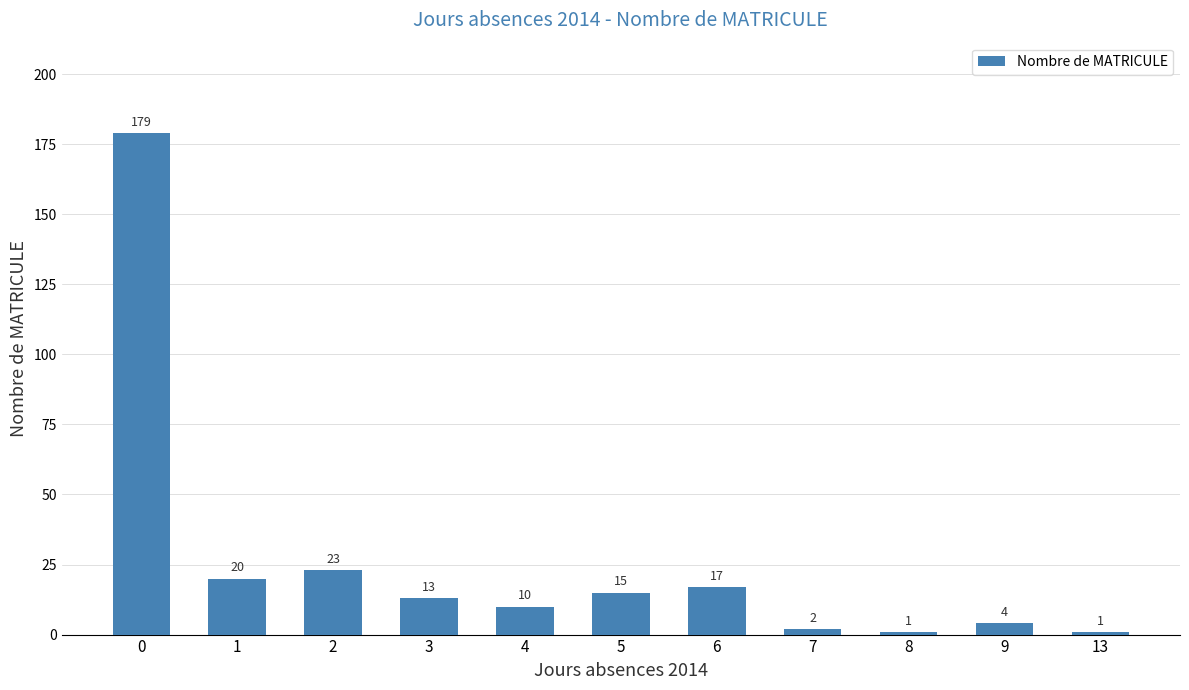

What is the greatest value displayed?

179